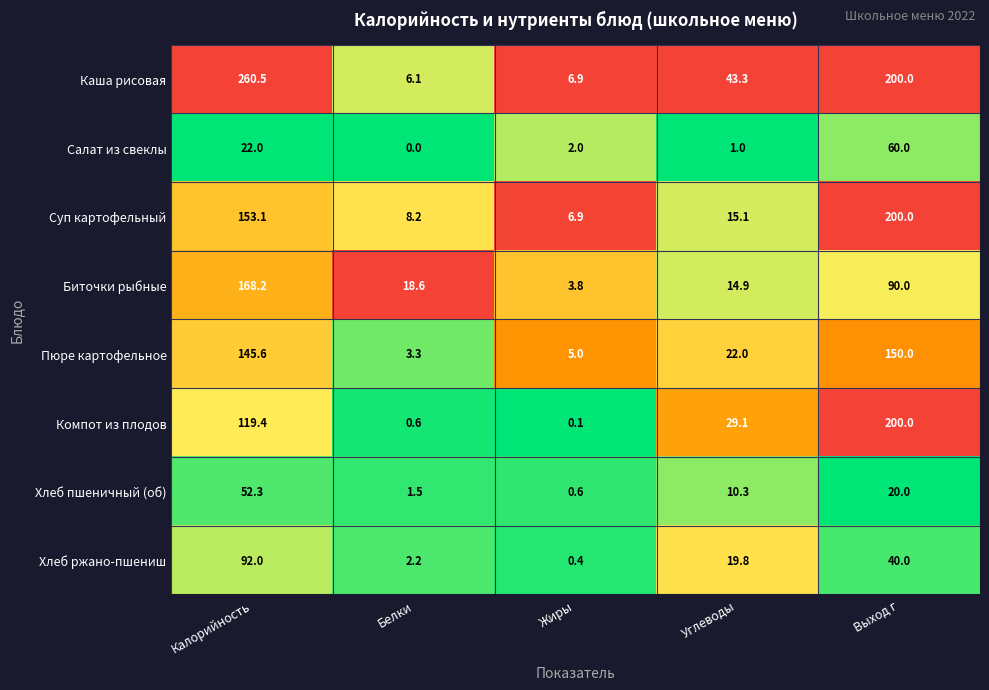

What is the sum of all Хлеб ржано-пшениш values?

154.4